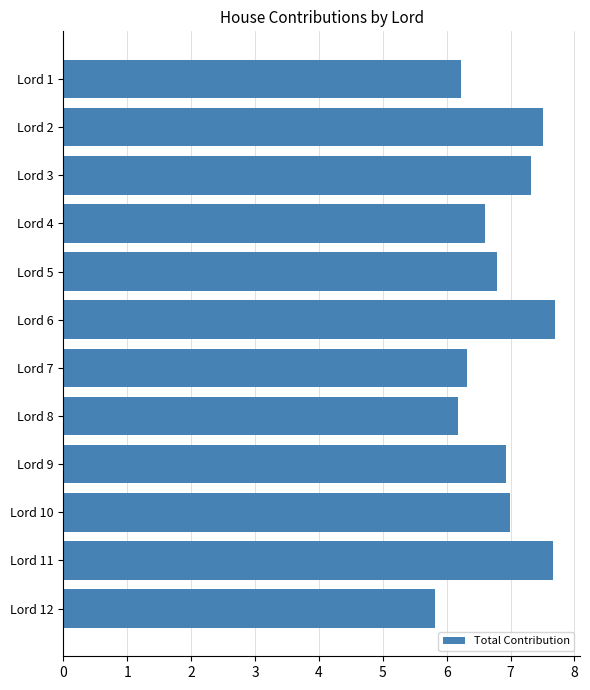

What is the difference between the maximum and second lowest values?

1.5